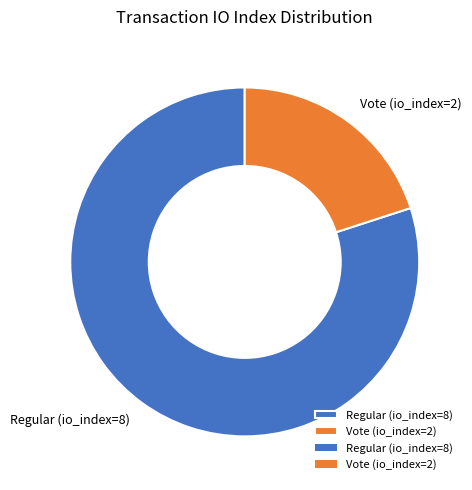

Which category has the smallest portion of the pie?

Vote (io_index=2)